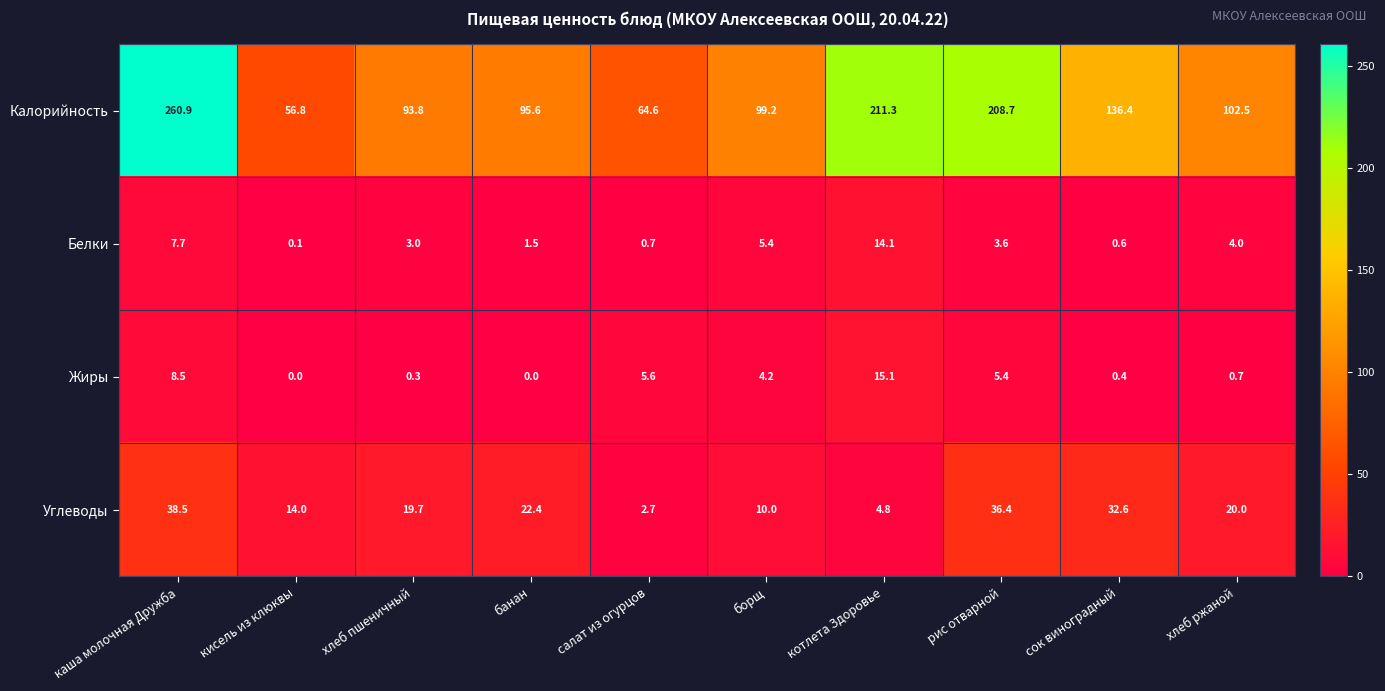

What is the difference between the highest and lowest values at кисель из клюквы?

56.8